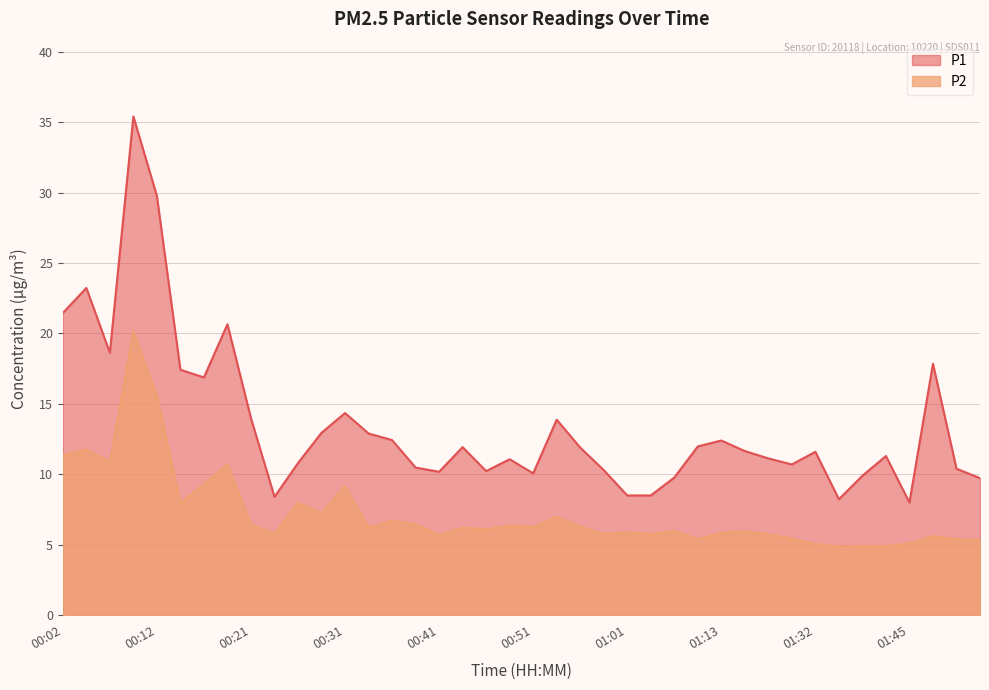

Where is P1 nearest to the value 21?

00:19